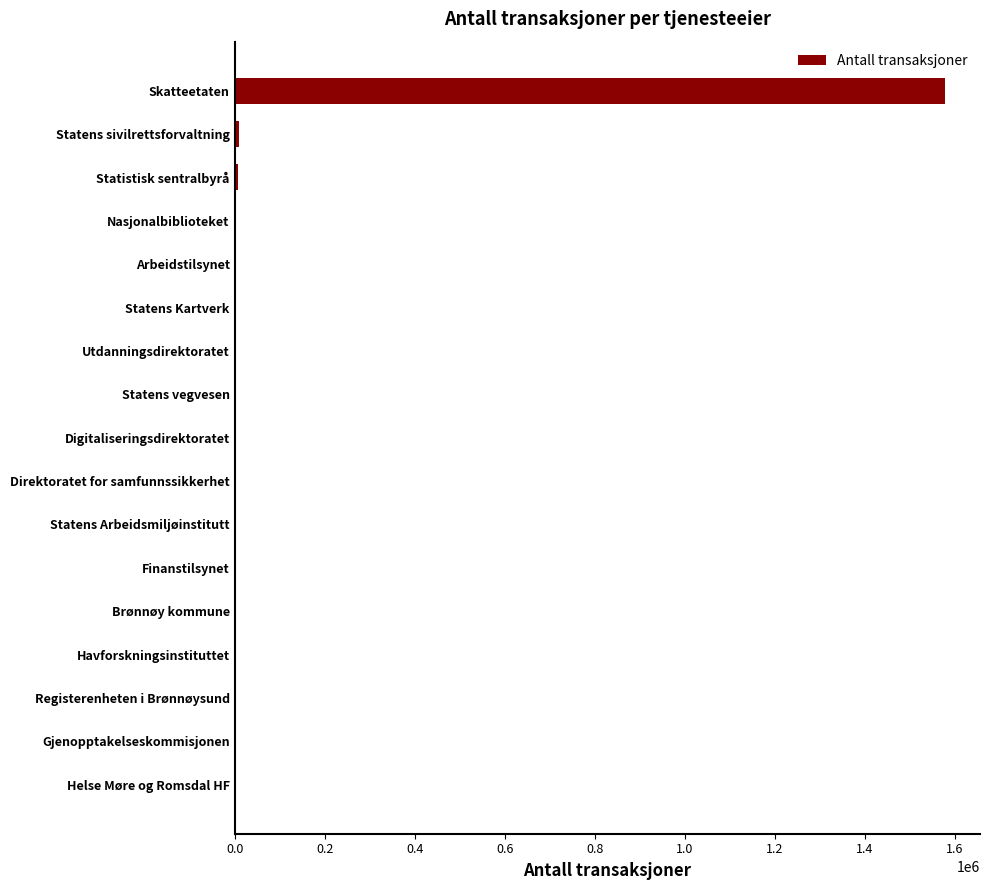

The value at Skatteetaten is 971813. True or false?

False